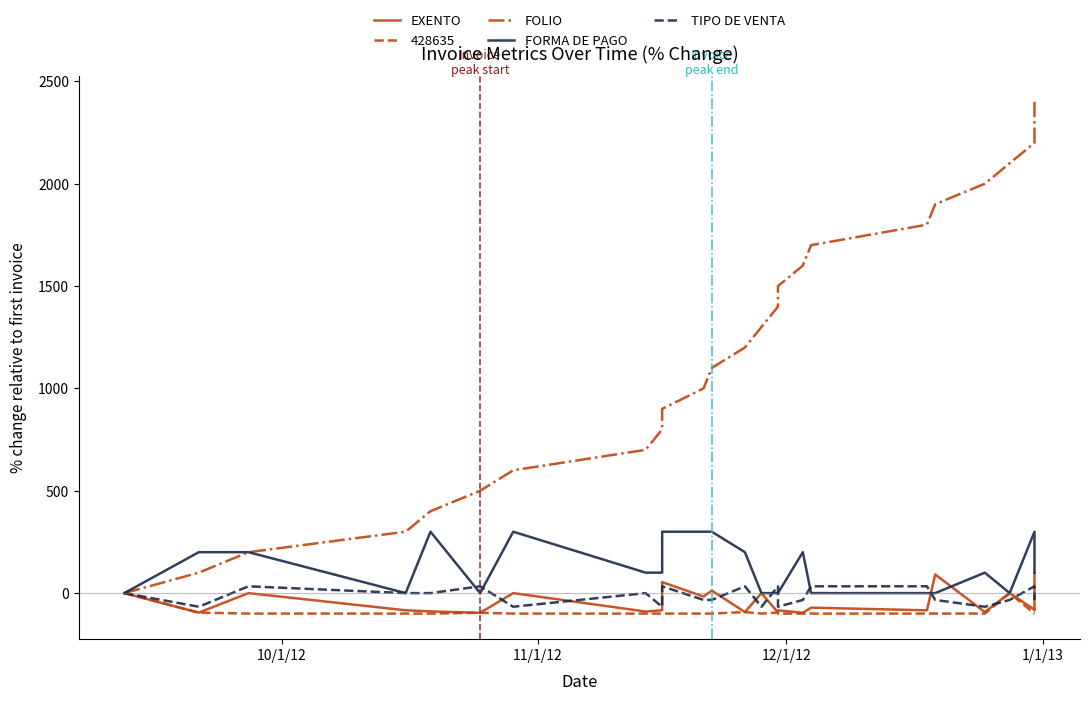

How many positive values does the FORMA DE PAGO series have?

15